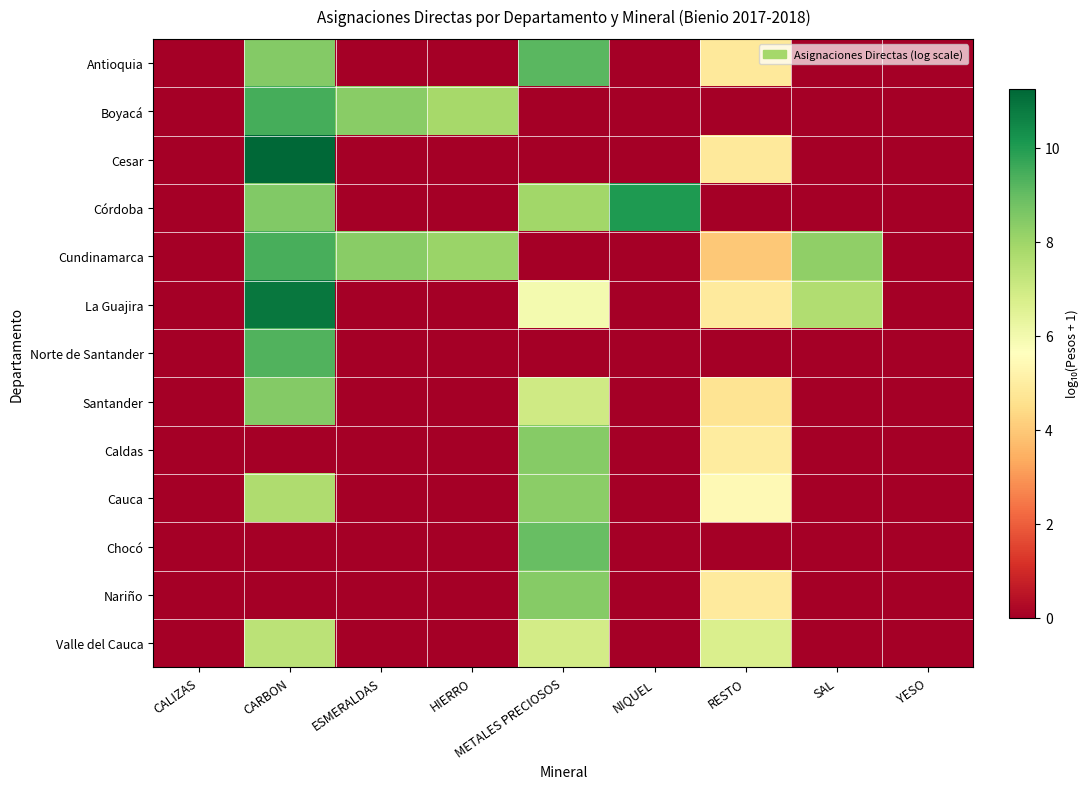

Which series has the largest range (max minus min)?

Cesar